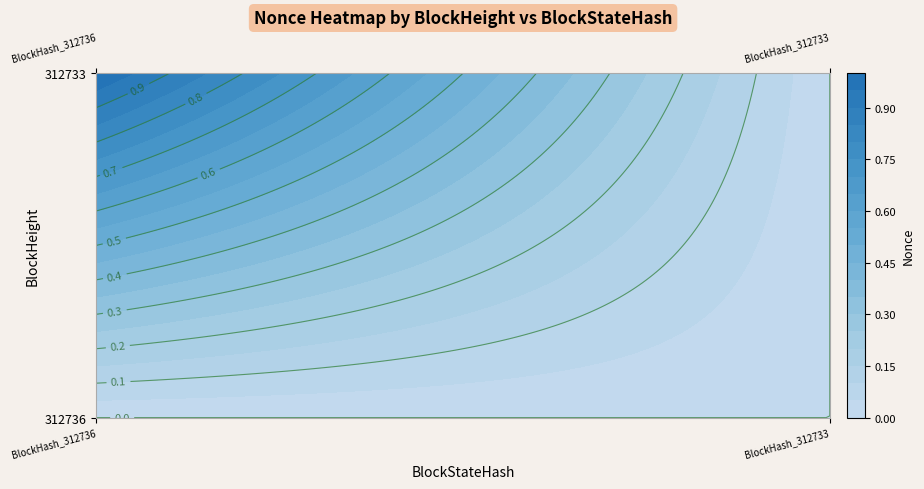

How many values in 312733 are above zero?

1